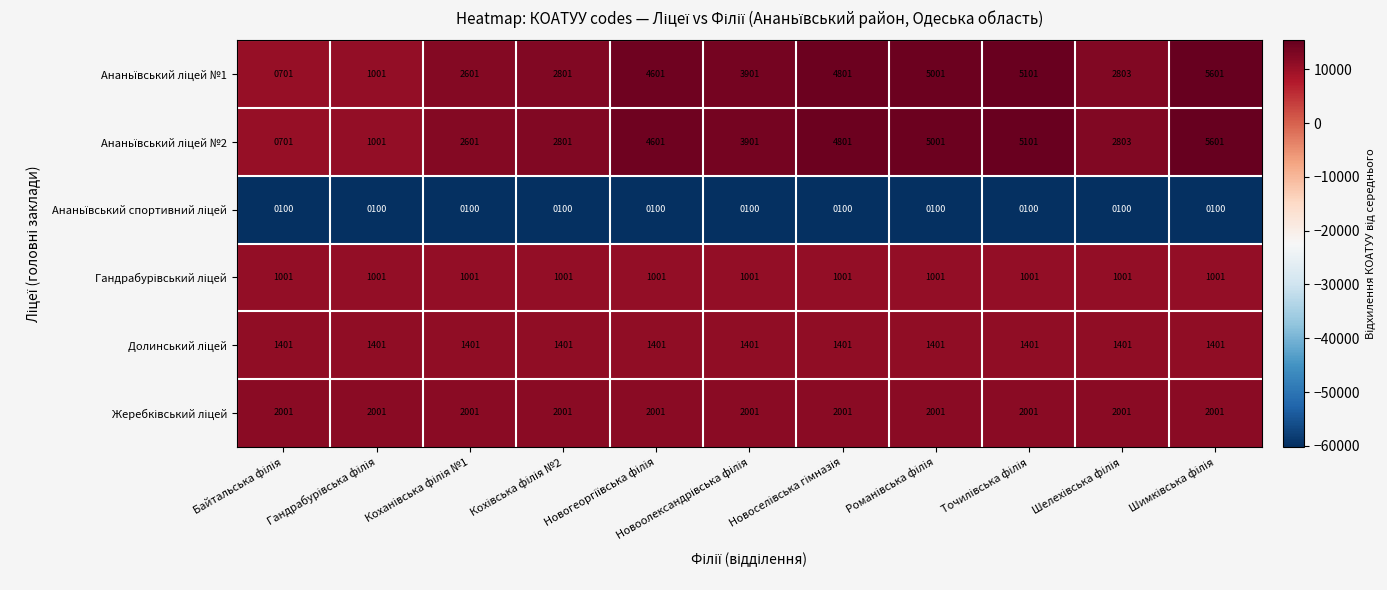

What is the maximum value shown in the chart?

5601